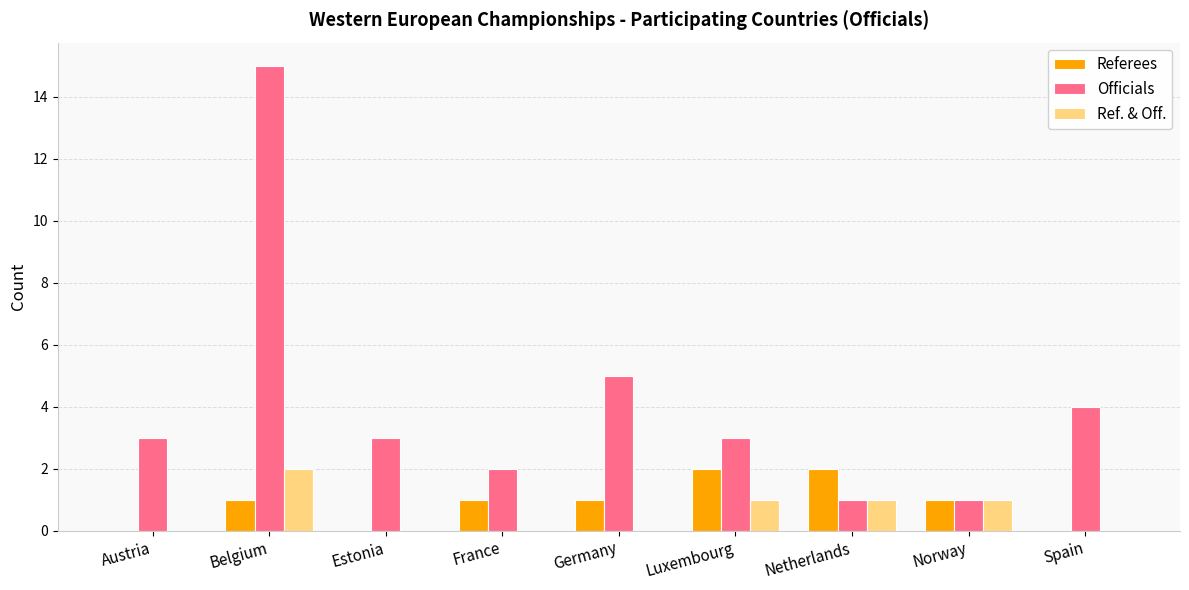

The Referees series shows 1 at Belgium. True or false?

True